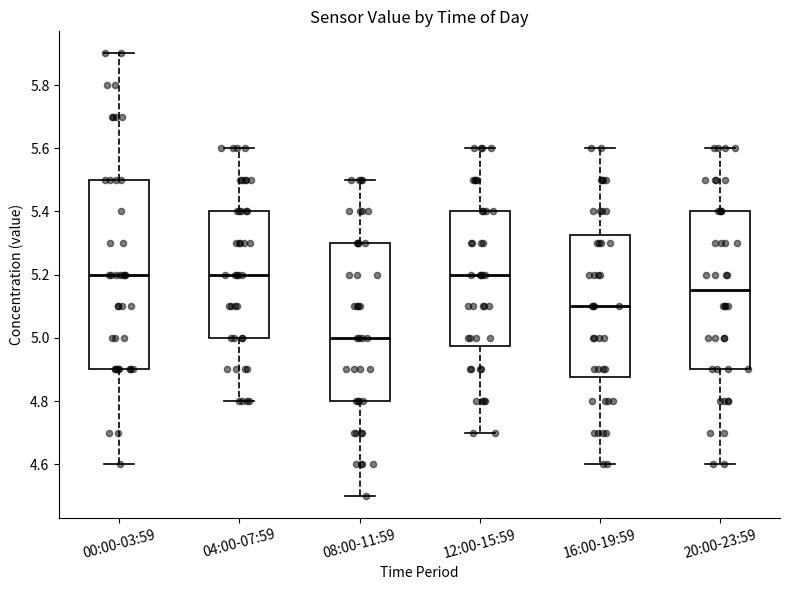

Reading left to right, read every box against the y-axis: the position of its median line, the range the box covers, and the ends of its whiskers. The values are not printed on the chart, so give them approximately, as read against the axis.

00:00-03:59: median 5.20, box 4.90 to 5.50, whiskers 4.60 to 5.90
04:00-07:59: median 5.20, box 5.00 to 5.40, whiskers 4.80 to 5.60
08:00-11:59: median 5.00, box 4.80 to 5.30, whiskers 4.50 to 5.50
12:00-15:59: median 5.20, box 4.98 to 5.40, whiskers 4.70 to 5.60
16:00-19:59: median 5.10, box 4.88 to 5.32, whiskers 4.60 to 5.60
20:00-23:59: median 5.16, box 4.90 to 5.40, whiskers 4.60 to 5.60